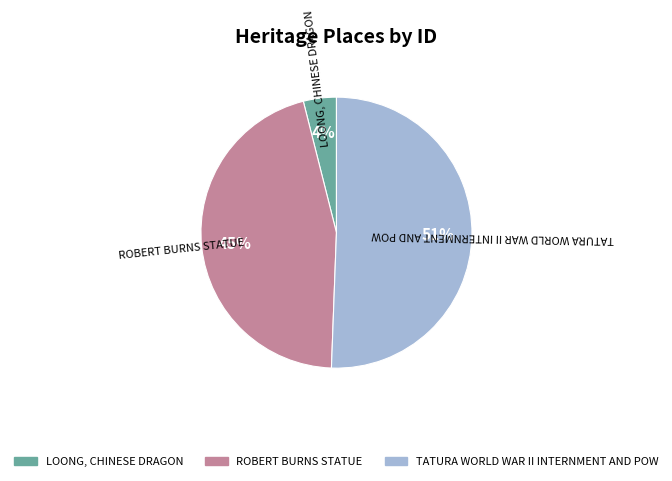

How many segments does this pie chart have?

3